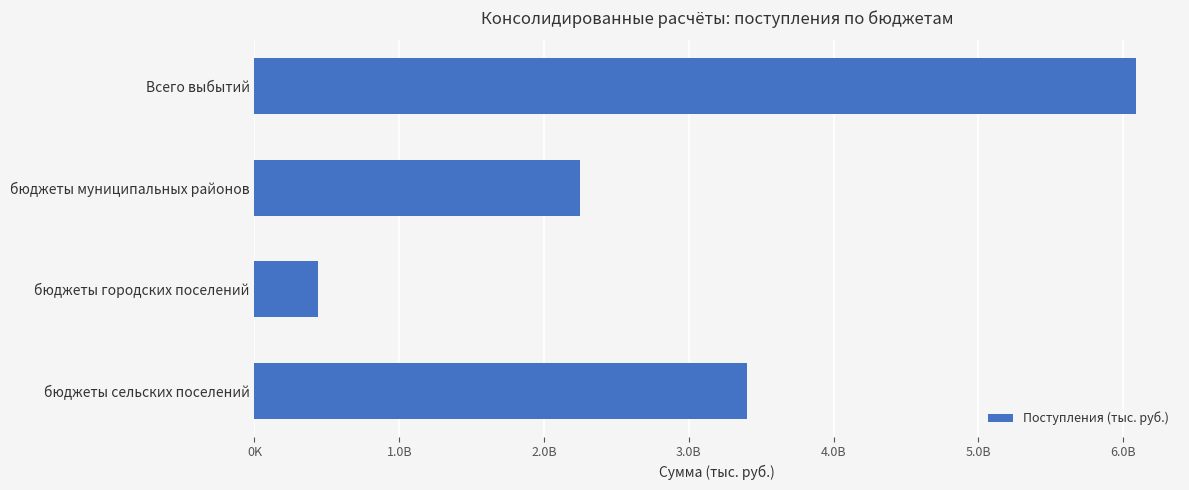

Does the chart contain any negative values?

No